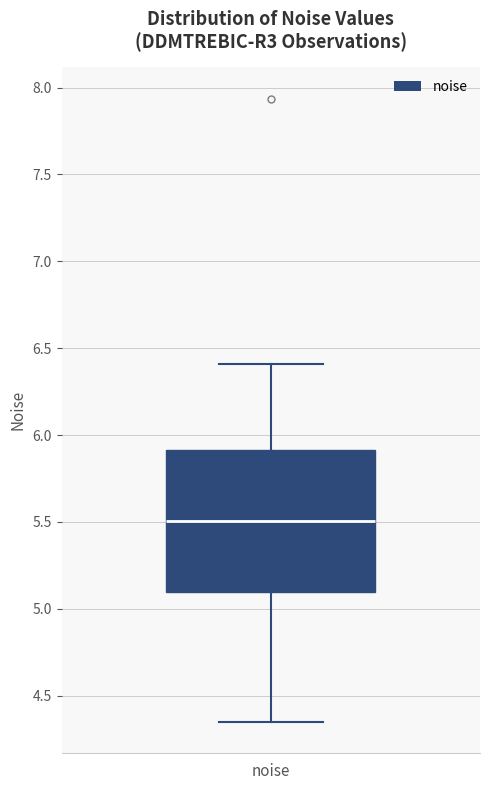

Where does the lower whisker of the box for noise end on the y-axis? The values are not printed on the chart, so give them approximately, as read against the axis.

4.35